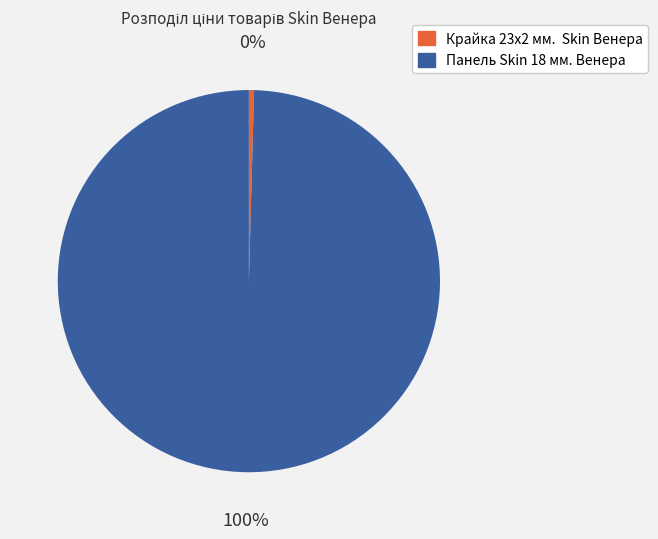

Approximately how many times larger is the value at Панель Skin 18 мм. Венера compared to Крайка 23x2 мм. Skin Венера?

229.6